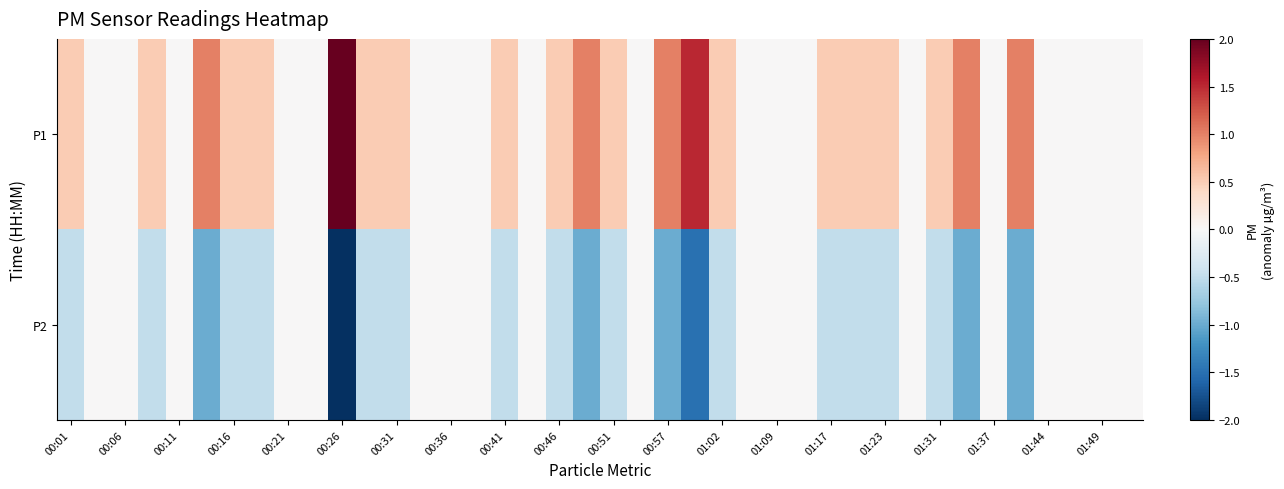

Which label corresponds to the smallest value in the chart?

00:26